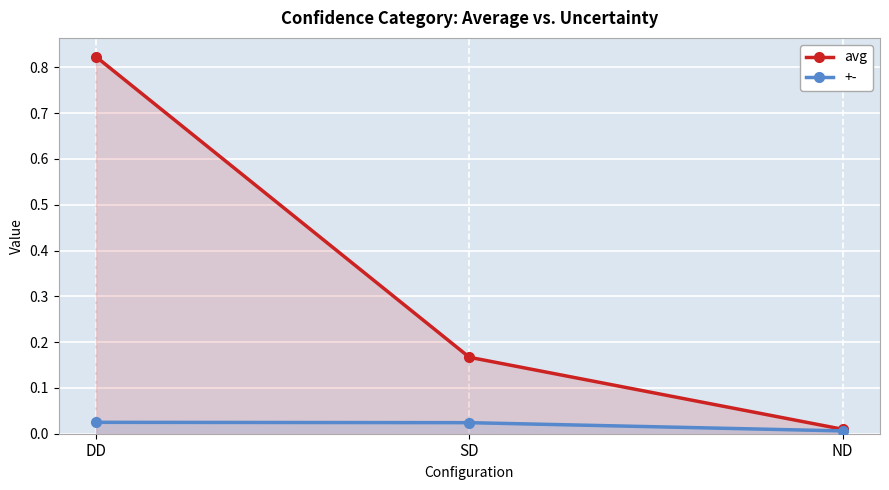

Does the chart display data point markers on the line(s)?

Yes